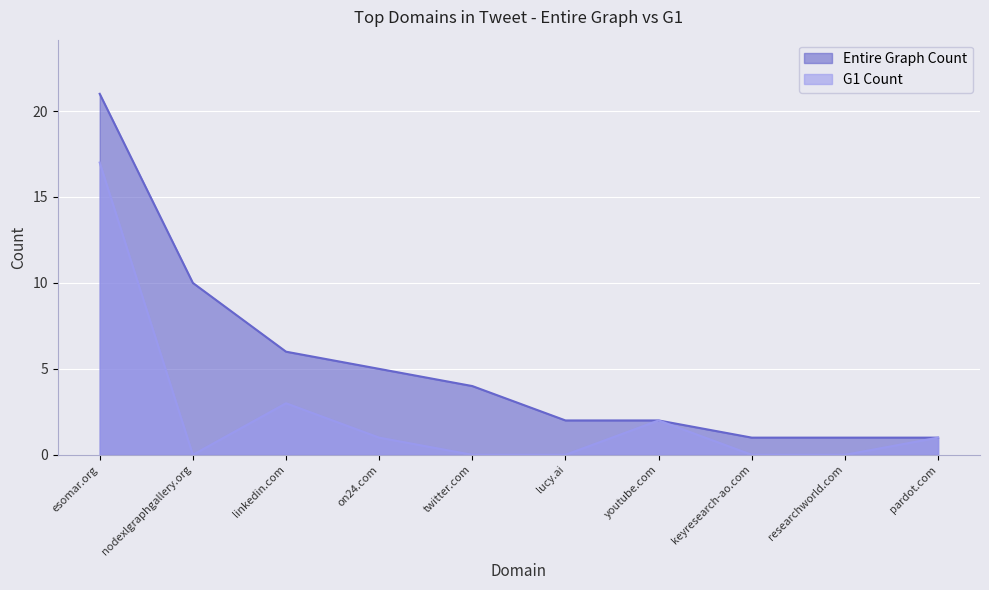

What are all the series names shown in the legend?

Entire Graph Count, G1 Count